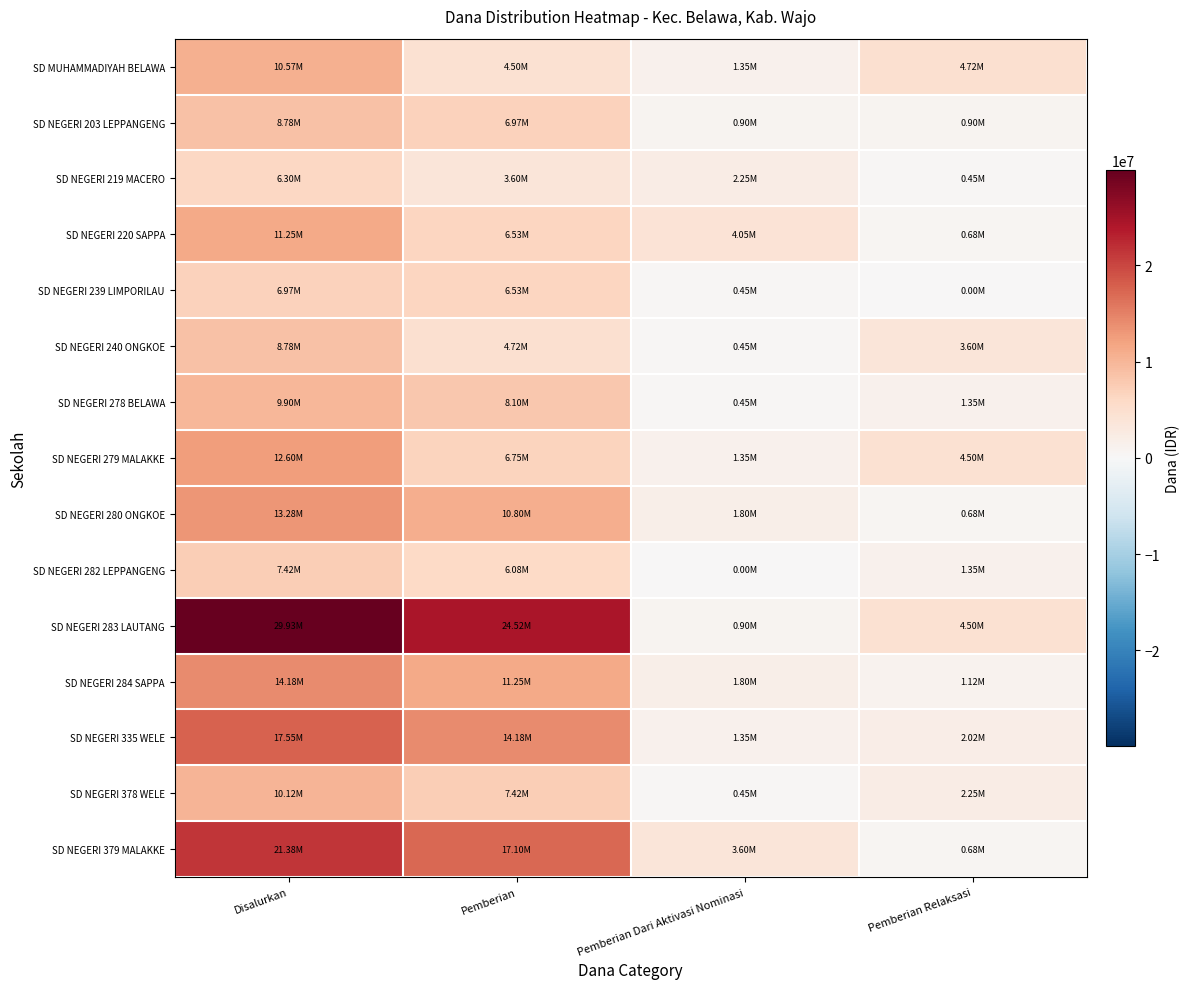

What is the greatest value displayed?

29925000